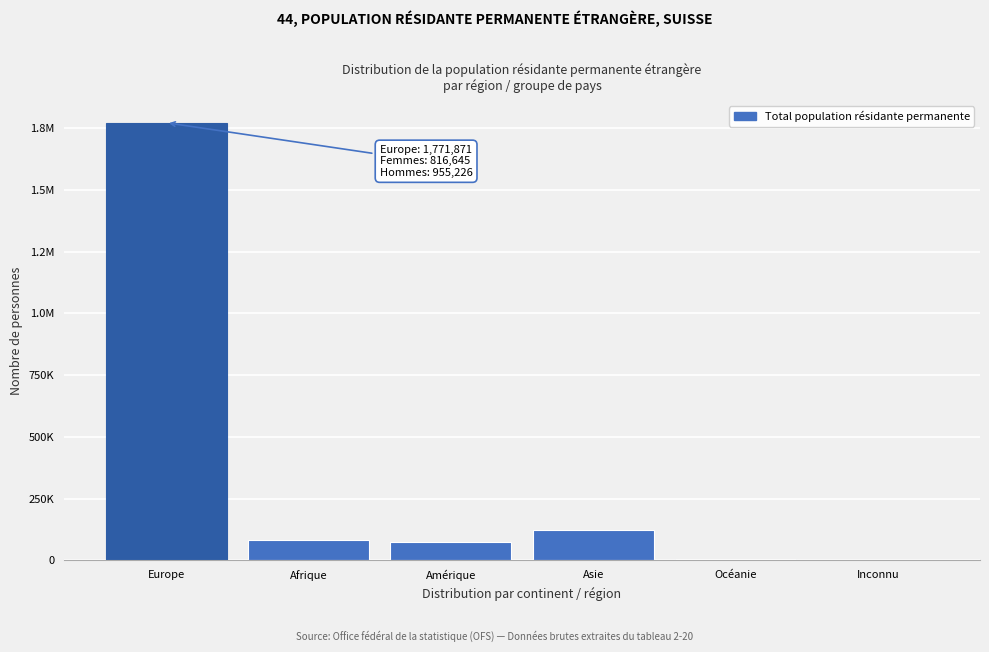

Are the bars horizontal?

No